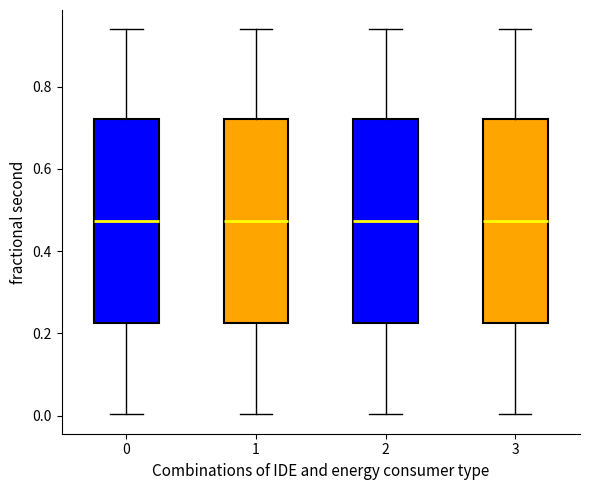

Reading left to right, transcribe this box plot: for each box, give where its median line is, the range the box spans, and where its two whiskers end, as read against the y-axis. The values are not printed on the chart, so give them approximately, as read against the axis.

0: median 0.48, box 0.22 to 0.72, whiskers 0.00 to 0.94
1: median 0.48, box 0.22 to 0.72, whiskers 0.00 to 0.94
2: median 0.48, box 0.22 to 0.72, whiskers 0.00 to 0.94
3: median 0.48, box 0.22 to 0.72, whiskers 0.00 to 0.94